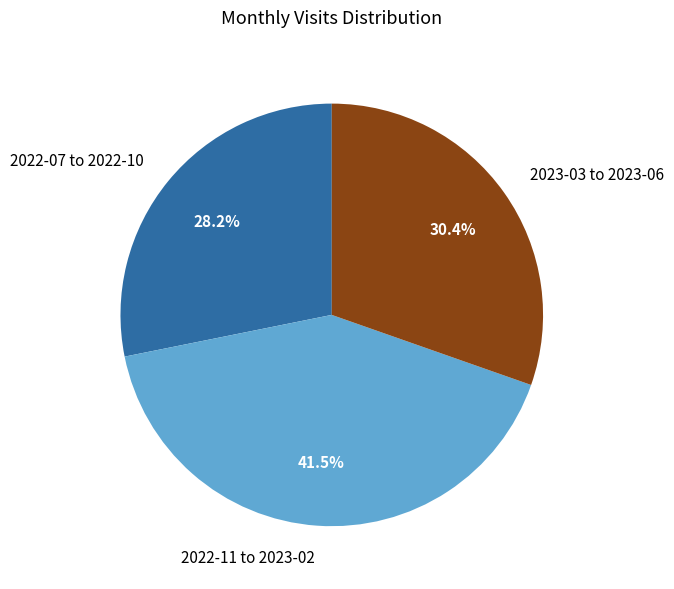

To the nearest percent, what is the average slice percentage?

33%